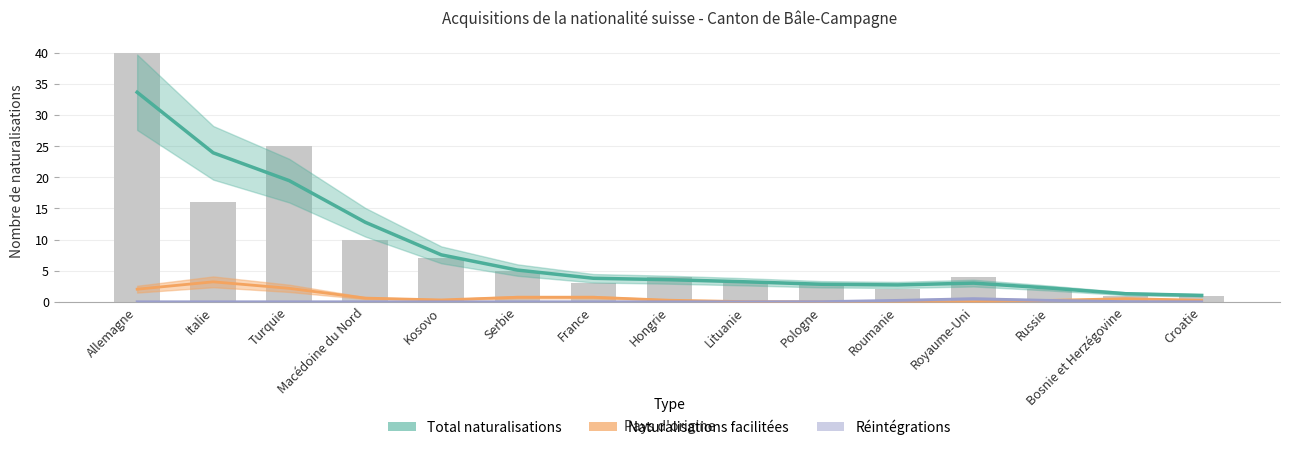

What is the highest value of the Naturalisations facilitées series?

3.2